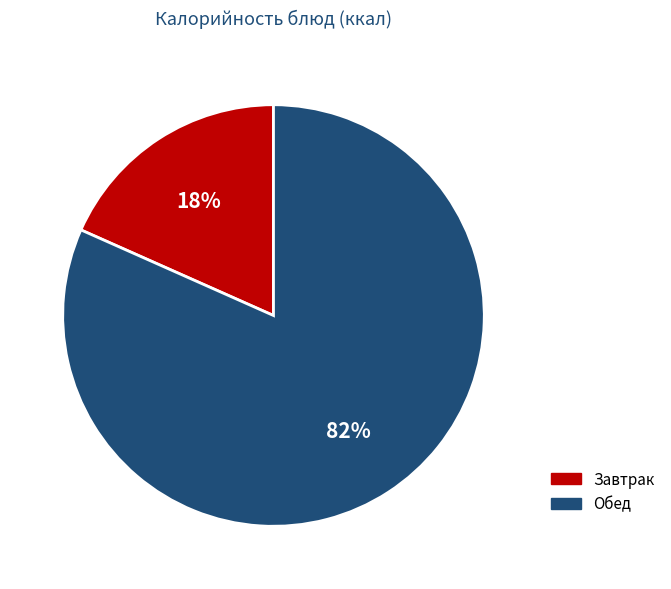

How many slices are in this pie chart?

2